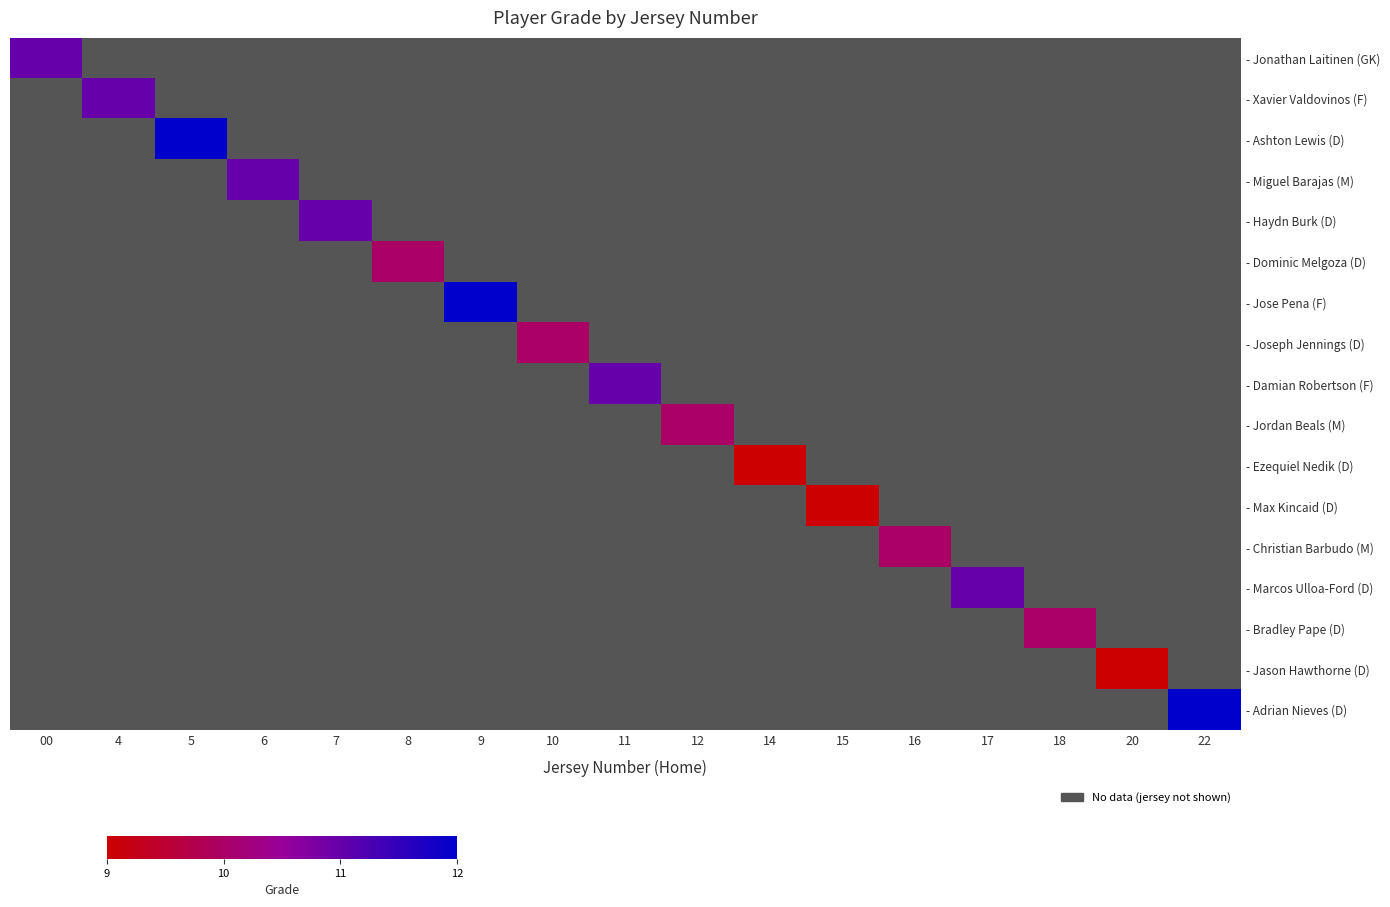

At how many categories does at least one series exceed 11?

3